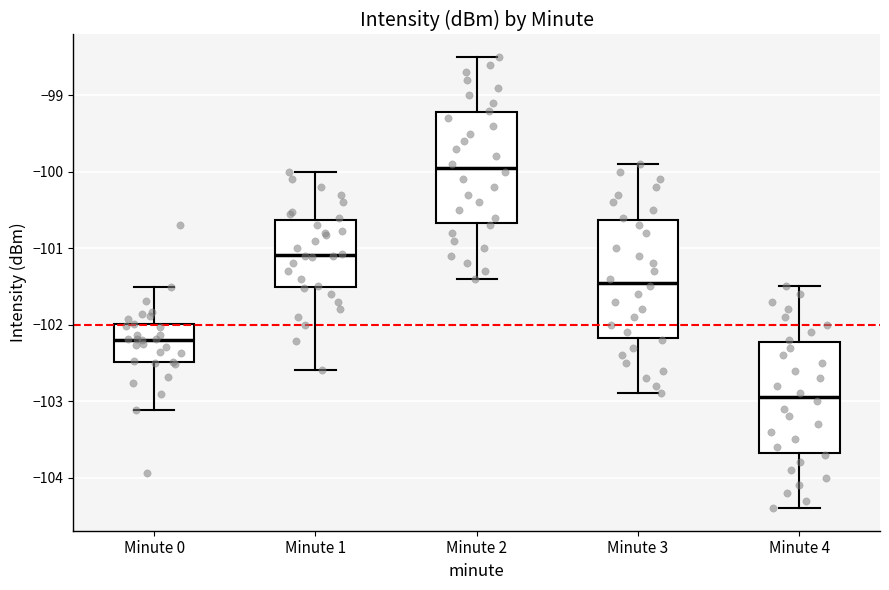

Where is the lower edge of the box for Minute 0 on the y-axis? The values are not printed on the chart, so give them approximately, as read against the axis.

-102.5